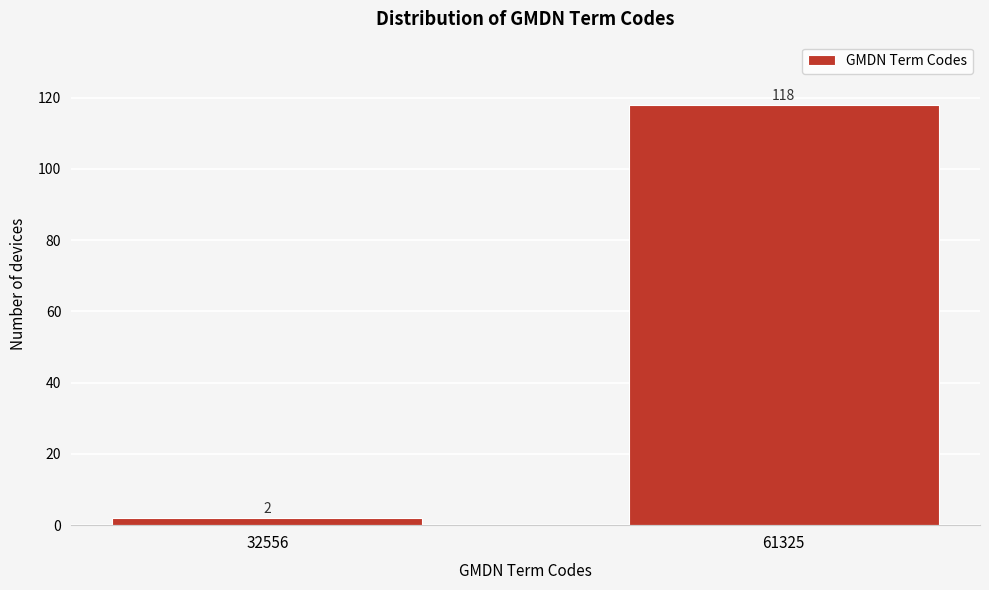

Reading left to right, extract all data points from this chart.

32556=2	61325=118